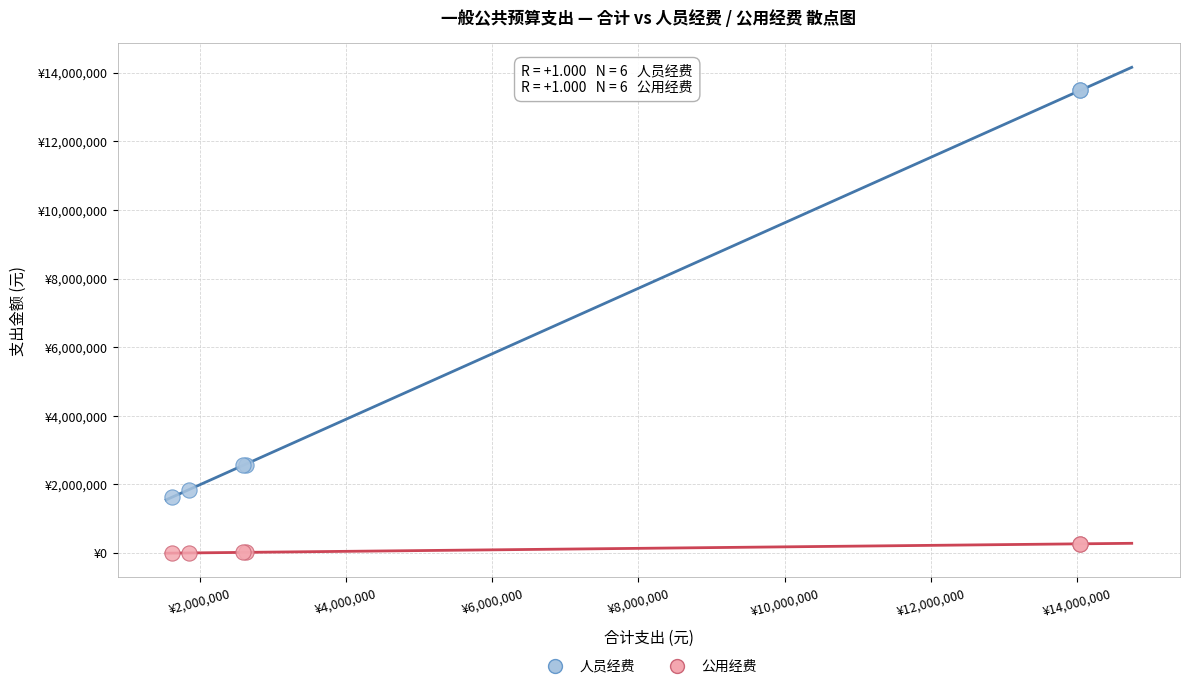

Which series contains the highest Y value?

人员经费